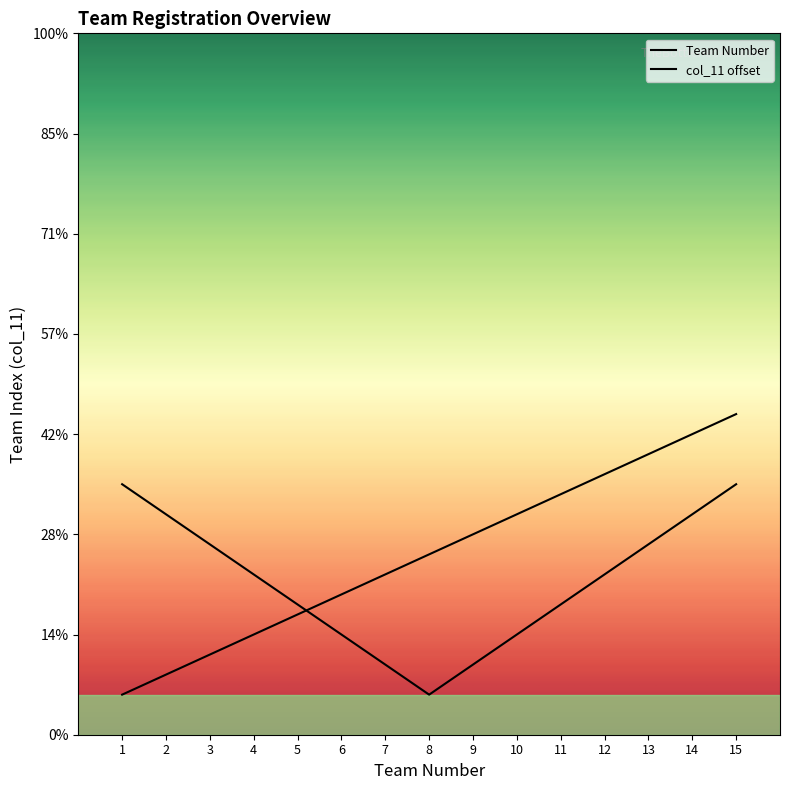

The value at 10 is 11. True or false?

True